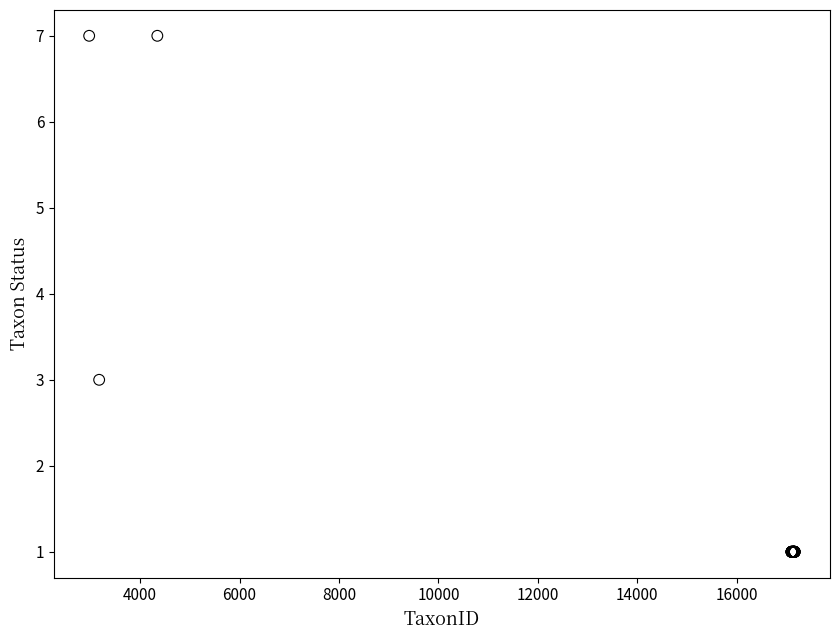

What Y value in the scatter plot is closest to 4?

3